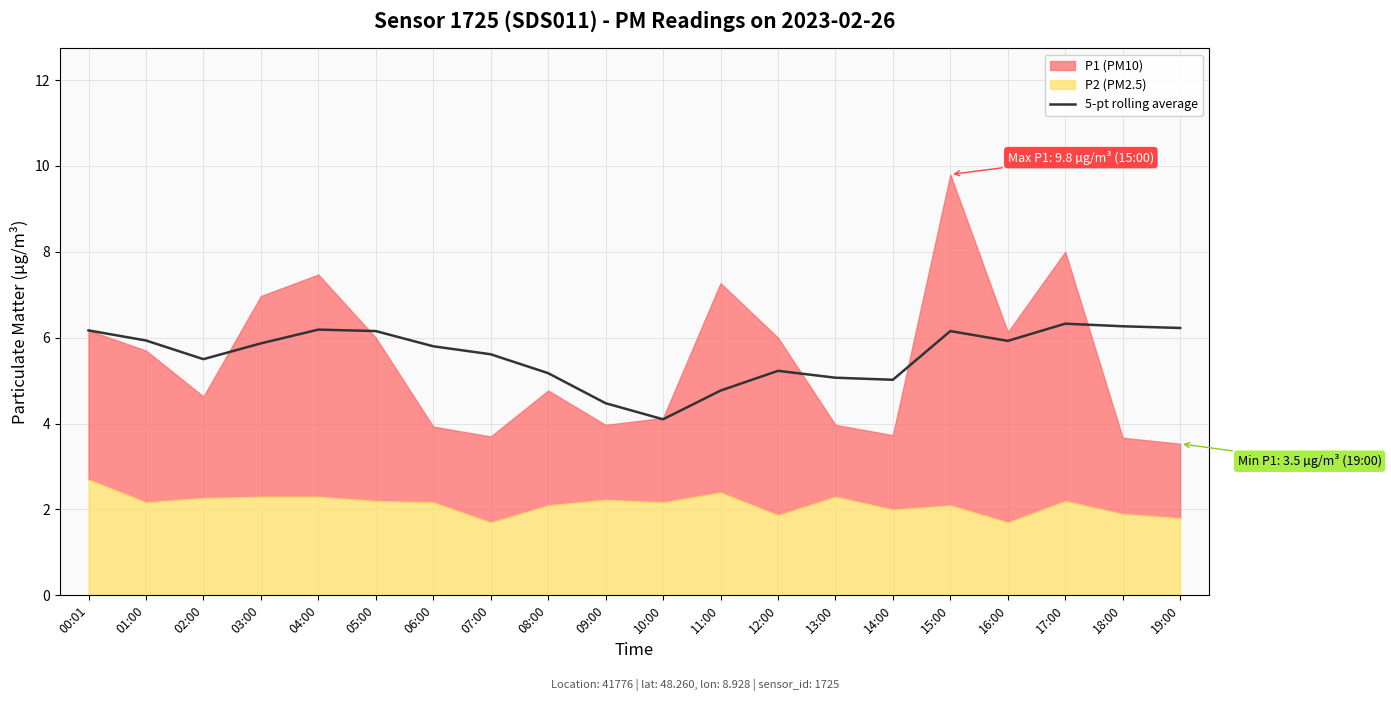

Reading left to right, list all the values displayed in this chart.

6.2	5.9	5.5	5.9	6.2	6.2	5.8	5.6	5.2	4.5	4.1	4.8	5.2	5.1	5.0	6.2	5.9	6.3	6.3	6.2